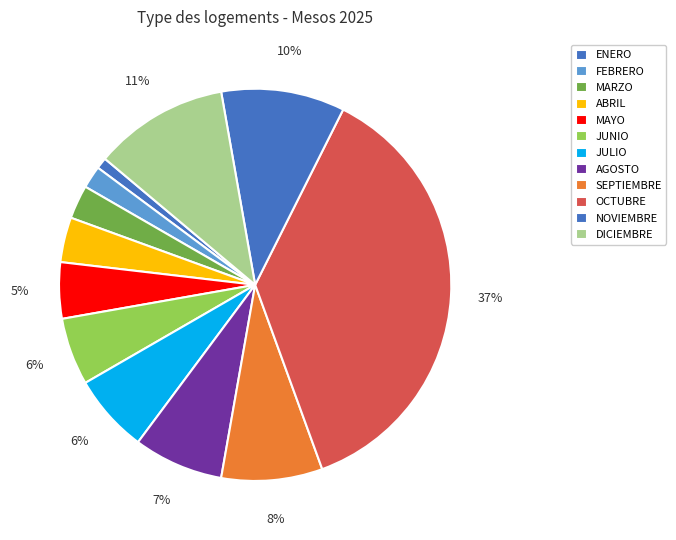

How many segments does this pie chart have?

12